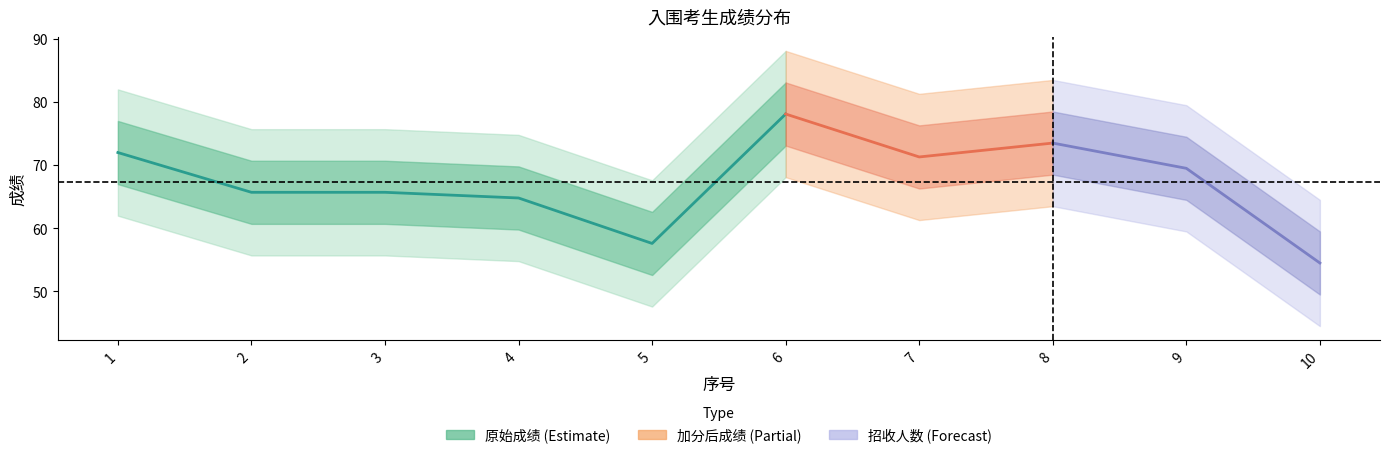

True or false: 原始成绩 and 招收人数 intersect in this chart.

False